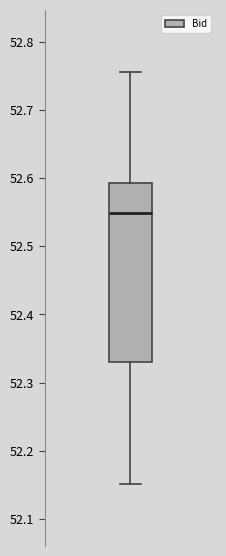

Read this box plot against the y-axis: the position of the median line, the range covered by the box, and the ends of both whiskers. The values are not printed on the chart, so give them approximately, as read against the axis.

median 52.55, box 52.33 to 52.59, whiskers 52.15 to 52.76